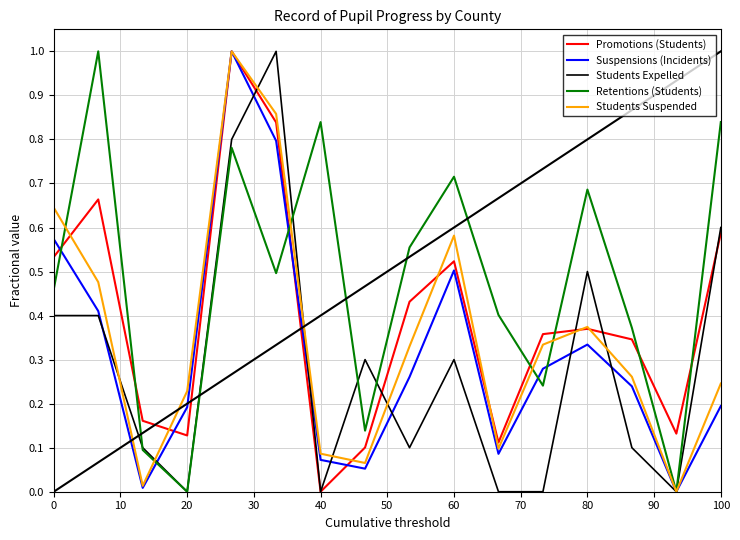

What are all the series names shown in the legend?

Promotions (Students), Suspensions (Incidents), Students Expelled, Retentions (Students), Students Suspended